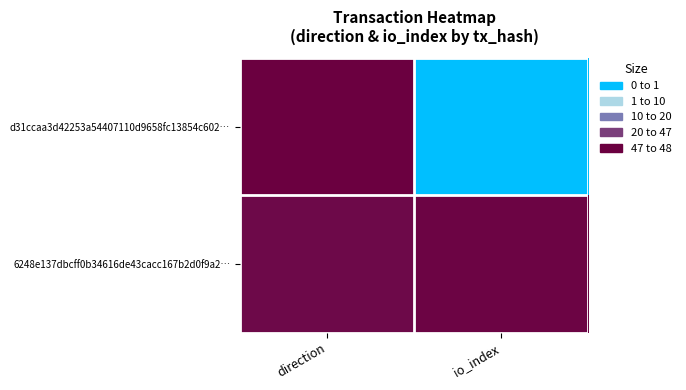

Between io_index and direction, which is larger?

io_index